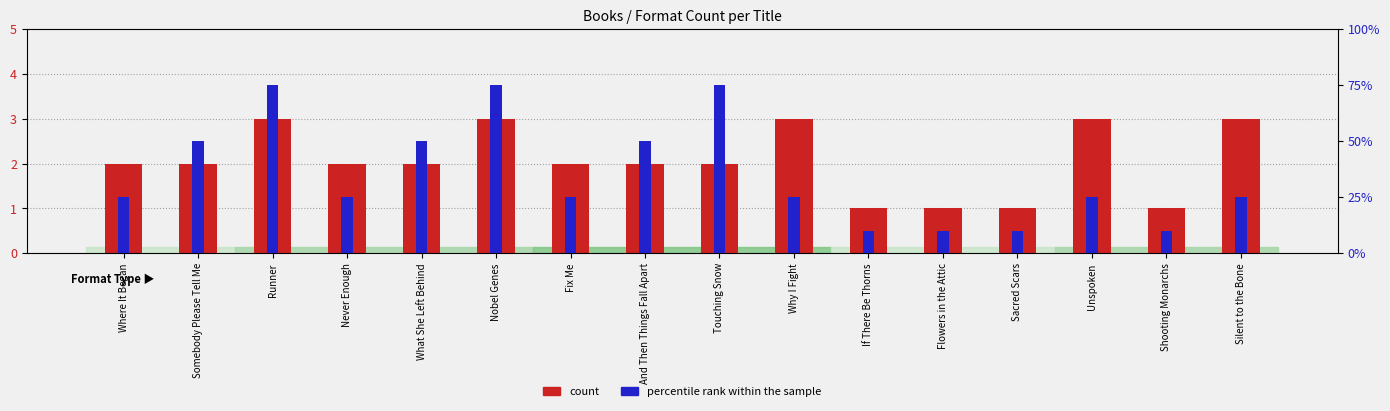

Which series has the largest total across all categories?

percentile rank within the sample